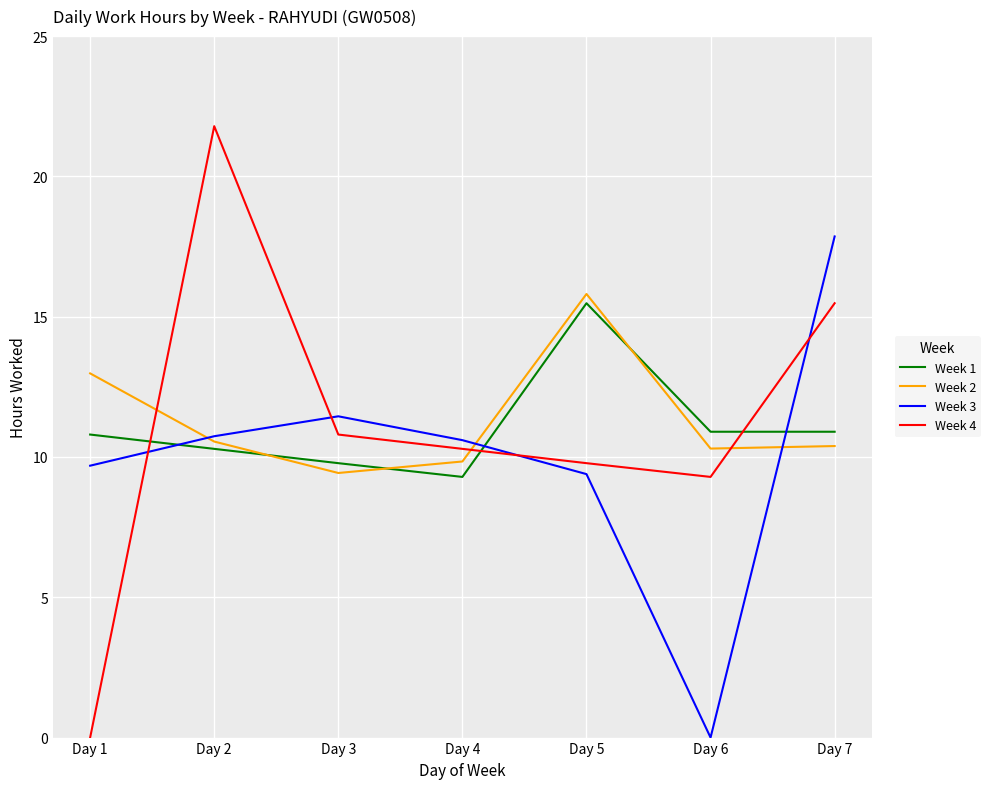

Between which two adjacent categories do Week 3 and Week 4 first intersect?

Day 1 and Day 2